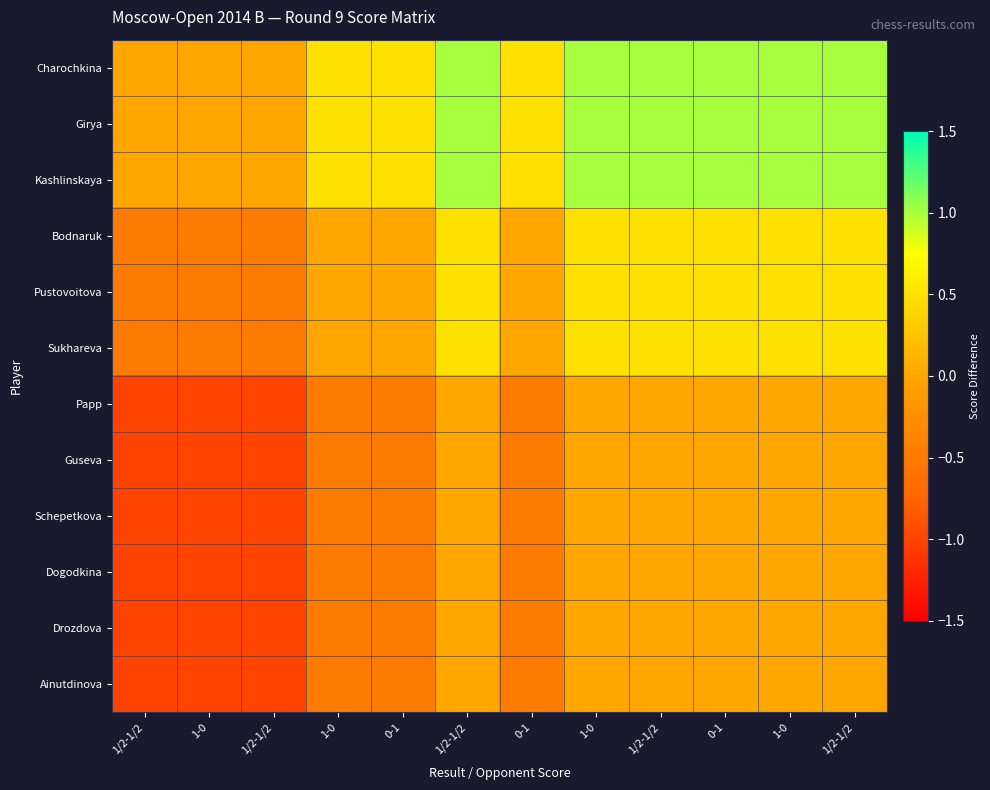

Reading right to left, what are all the values shown in this chart?

Charochkina: 1/2-1/2=1.0	1-0=1.0	0-1=1.0	1/2-1/2=1.0	1-0=1.0	0-1=0.5	1/2-1/2=1.0	0-1=0.5	1-0=0.5	1/2-1/2=0.0	1-0=0.0	1/2-1/2=0.0
Girya: 1/2-1/2=1.0	1-0=1.0	0-1=1.0	1/2-1/2=1.0	1-0=1.0	0-1=0.5	1/2-1/2=1.0	0-1=0.5	1-0=0.5	1/2-1/2=0.0	1-0=0.0	1/2-1/2=0.0
Kashlinskaya: 1/2-1/2=1.0	1-0=1.0	0-1=1.0	1/2-1/2=1.0	1-0=1.0	0-1=0.5	1/2-1/2=1.0	0-1=0.5	1-0=0.5	1/2-1/2=0.0	1-0=0.0	1/2-1/2=0.0
Bodnaruk: 1/2-1/2=0.5	1-0=0.5	0-1=0.5	1/2-1/2=0.5	1-0=0.5	0-1=0.0	1/2-1/2=0.5	0-1=0.0	1-0=0.0	1/2-1/2=-0.5	1-0=-0.5	1/2-1/2=-0.5
Pustovoitova: 1/2-1/2=0.5	1-0=0.5	0-1=0.5	1/2-1/2=0.5	1-0=0.5	0-1=0.0	1/2-1/2=0.5	0-1=0.0	1-0=0.0	1/2-1/2=-0.5	1-0=-0.5	1/2-1/2=-0.5
Sukhareva: 1/2-1/2=0.5	1-0=0.5	0-1=0.5	1/2-1/2=0.5	1-0=0.5	0-1=0.0	1/2-1/2=0.5	0-1=0.0	1-0=0.0	1/2-1/2=-0.5	1-0=-0.5	1/2-1/2=-0.5
Papp: 1/2-1/2=0.0	1-0=0.0	0-1=0.0	1/2-1/2=0.0	1-0=0.0	0-1=-0.5	1/2-1/2=0.0	0-1=-0.5	1-0=-0.5	1/2-1/2=-1.0	1-0=-1.0	1/2-1/2=-1.0
Guseva: 1/2-1/2=0.0	1-0=0.0	0-1=0.0	1/2-1/2=0.0	1-0=0.0	0-1=-0.5	1/2-1/2=0.0	0-1=-0.5	1-0=-0.5	1/2-1/2=-1.0	1-0=-1.0	1/2-1/2=-1.0
Schepetkova: 1/2-1/2=0.0	1-0=0.0	0-1=0.0	1/2-1/2=0.0	1-0=0.0	0-1=-0.5	1/2-1/2=0.0	0-1=-0.5	1-0=-0.5	1/2-1/2=-1.0	1-0=-1.0	1/2-1/2=-1.0
Dogodkina: 1/2-1/2=0.0	1-0=0.0	0-1=0.0	1/2-1/2=0.0	1-0=0.0	0-1=-0.5	1/2-1/2=0.0	0-1=-0.5	1-0=-0.5	1/2-1/2=-1.0	1-0=-1.0	1/2-1/2=-1.0
Drozdova: 1/2-1/2=0.0	1-0=0.0	0-1=0.0	1/2-1/2=0.0	1-0=0.0	0-1=-0.5	1/2-1/2=0.0	0-1=-0.5	1-0=-0.5	1/2-1/2=-1.0	1-0=-1.0	1/2-1/2=-1.0
Ainutdinova: 1/2-1/2=0.0	1-0=0.0	0-1=0.0	1/2-1/2=0.0	1-0=0.0	0-1=-0.5	1/2-1/2=0.0	0-1=-0.5	1-0=-0.5	1/2-1/2=-1.0	1-0=-1.0	1/2-1/2=-1.0